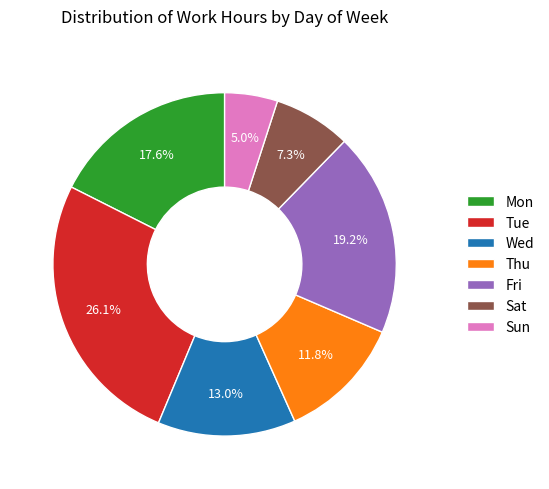

To the nearest percent, what is the average slice percentage?

14%